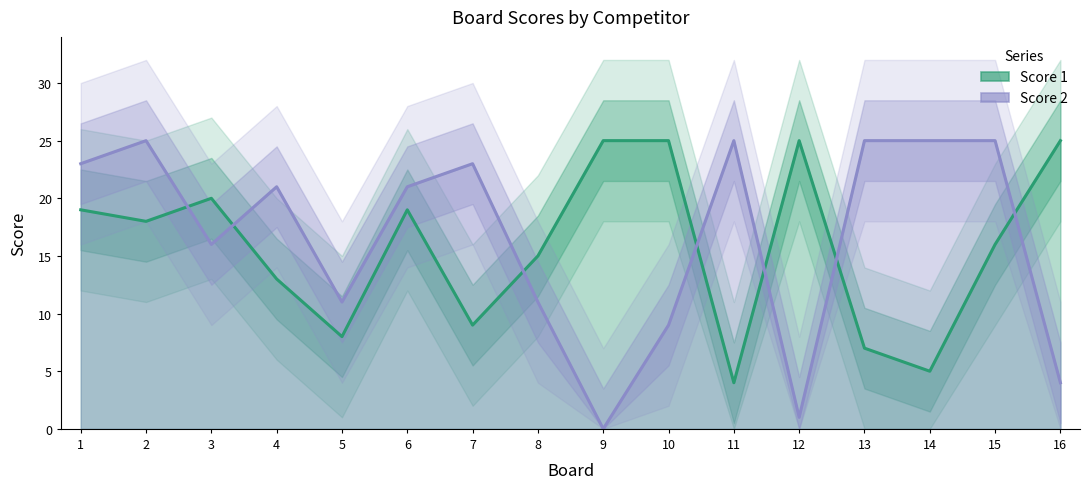

Reading left to right, list all the values displayed in this chart.

Score 1: 1=19	2=18	3=20	4=13	5=8	6=19	7=9	8=15	9=25	10=25	11=4	12=25	13=7	14=5	15=16	16=25
Score 2: 1=23	2=25	3=16	4=21	5=11	6=21	7=23	8=11	9=0	10=9	11=25	12=1	13=25	14=25	15=25	16=4